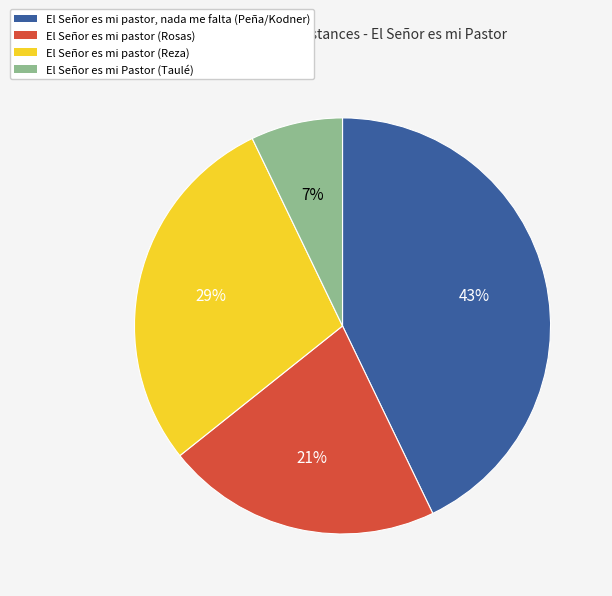

Combined, do El Señor es mi pastor (Reza) and El Señor es mi pastor, nada me falta account for over 50%?

Yes